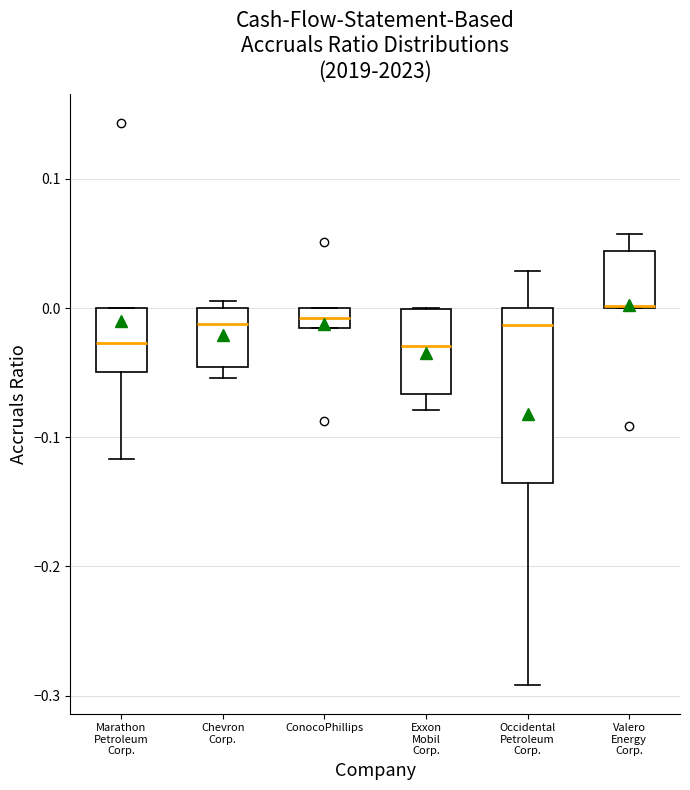

Reading left to right, read every box against the y-axis: the position of its median line, the range the box covers, and the ends of its whiskers. The values are not printed on the chart, so give them approximately, as read against the axis.

Marathon Petroleum Corp.: median -0.03, box -0.05 to 0.00, whiskers -0.12 to 0.00
Chevron Corp.: median -0.01, box -0.05 to 0.00, whiskers -0.05 (just below the box's lower edge) to 0.01
ConocoPhillips: median -0.01, box -0.02 to 0.00, whiskers -0.02 to 0.00
Exxon Mobil Corp.: median -0.03, box -0.07 to 0.00, whiskers -0.08 to 0.00
Occidental Petroleum Corp.: median -0.01, box -0.14 to 0.00, whiskers -0.29 to 0.03
Valero Energy Corp.: median 0.00 (drawn on the box's lower edge), box 0.00 to 0.04, whiskers 0.00 to 0.06